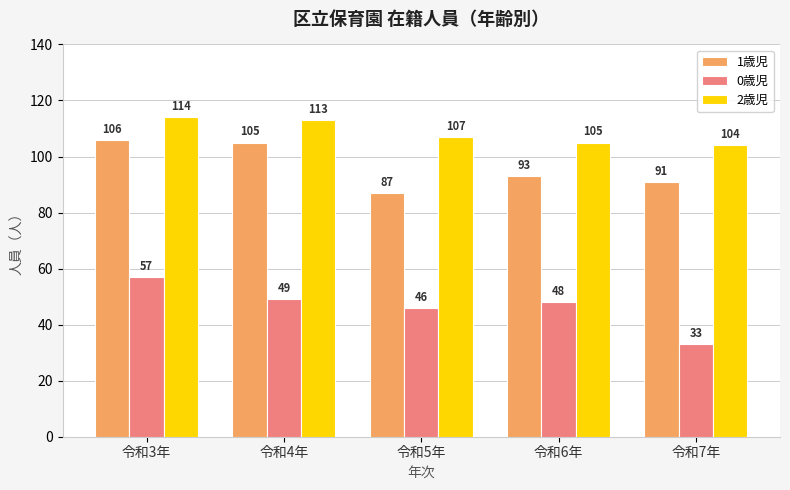

Between 令和5年 and 令和6年, which series saw the biggest shift?

1歳児